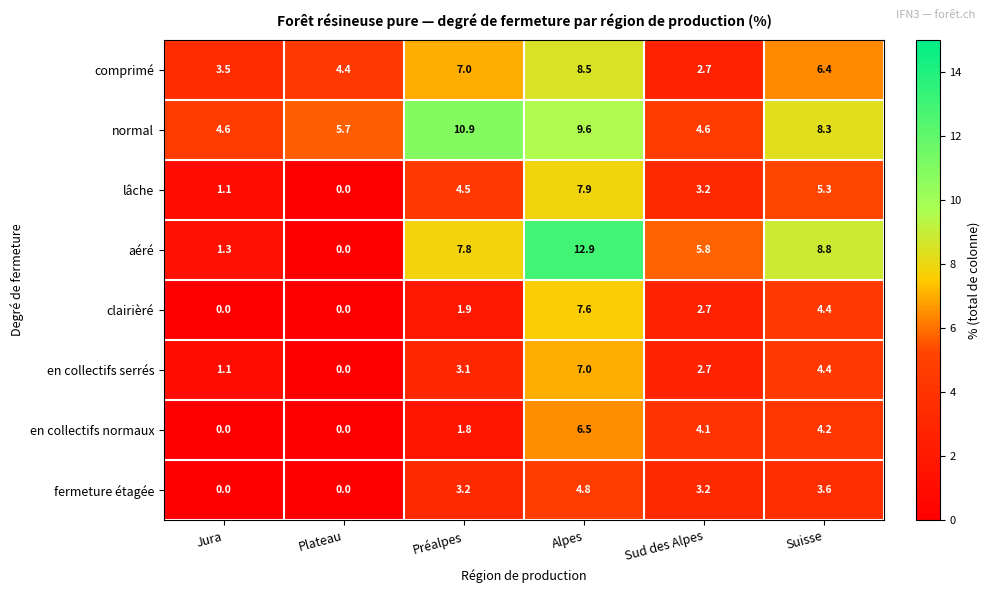

Which label corresponds to the largest value in the chart?

Alpes